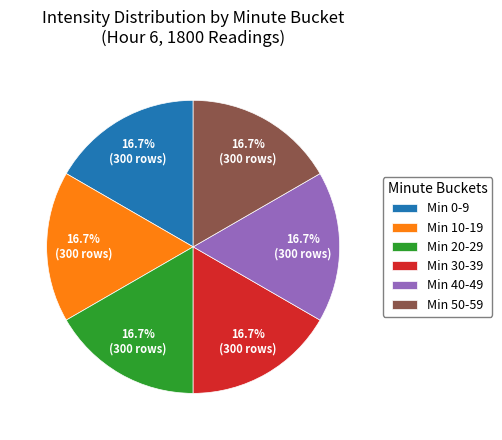

To the nearest percent, what is the difference between the largest and smallest slice percentages?

0%